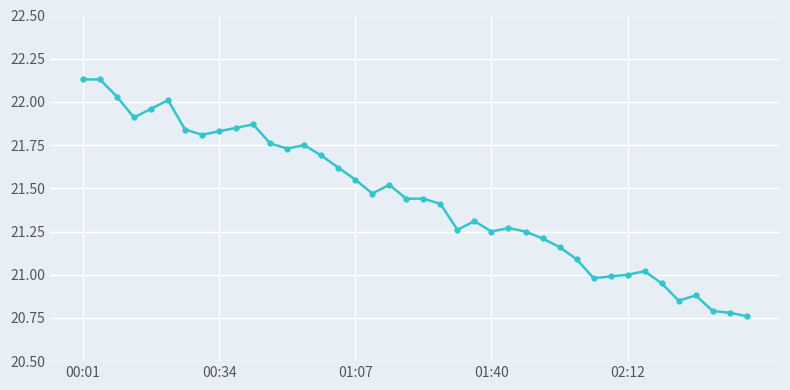

What is the difference between the maximum and minimum values?

1.4